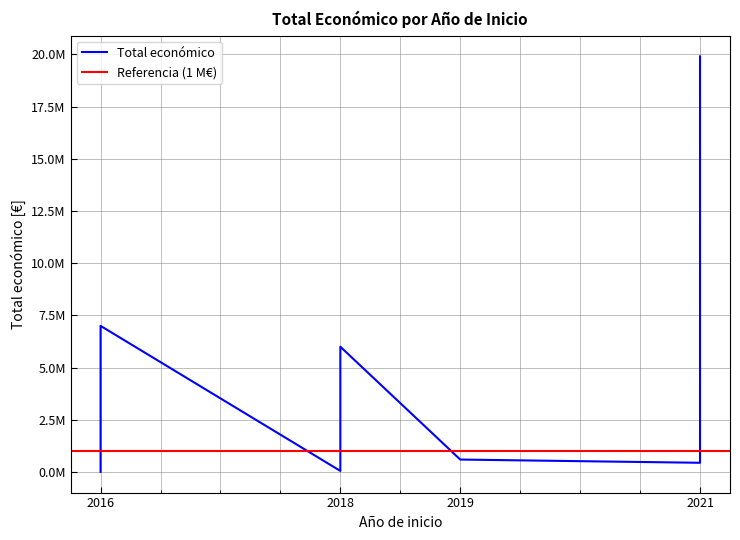

How many data points are above 544637?

4